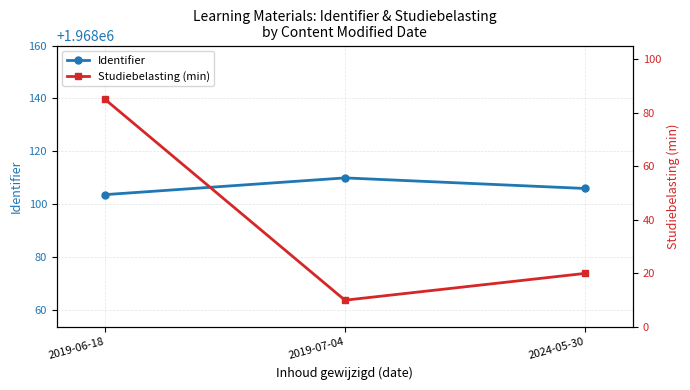

At which category does the chart reach its minimum across all series?

2019-07-04